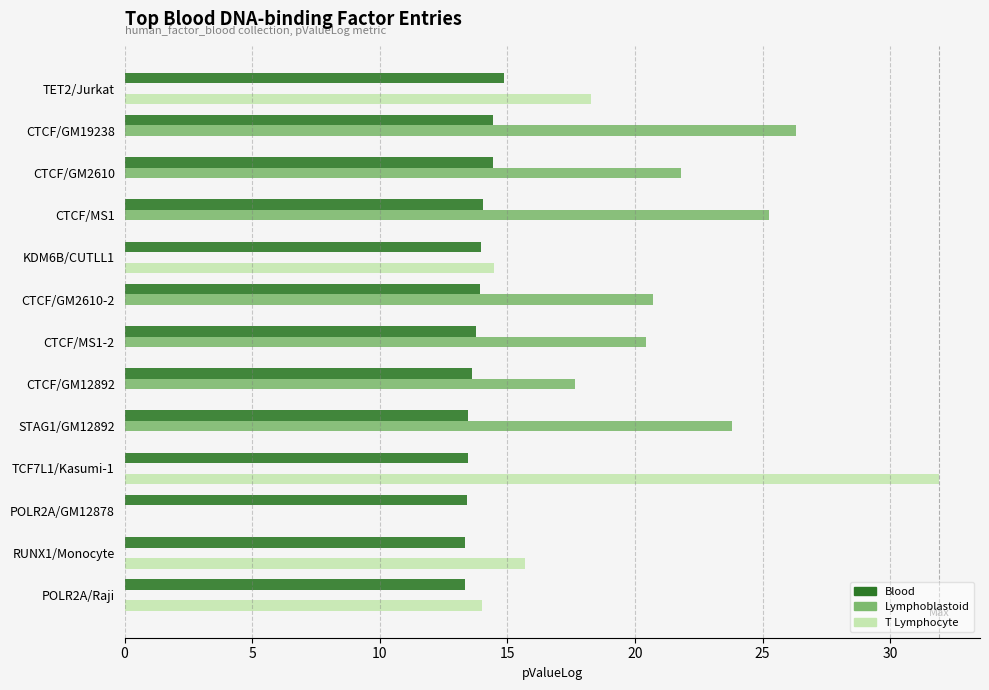

At which category is the sum across all series the highest?

TCF7L1/Kasumi-1